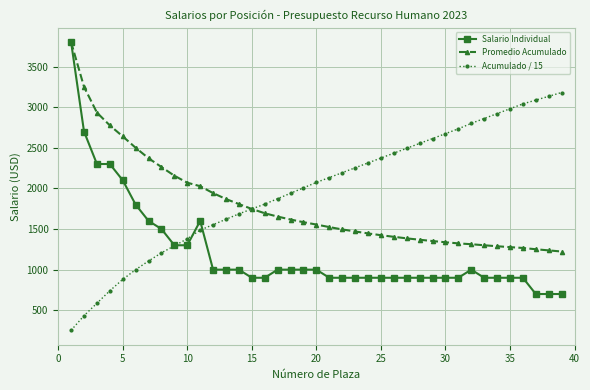

Which series has the largest total across all categories?

Acumulado / 15